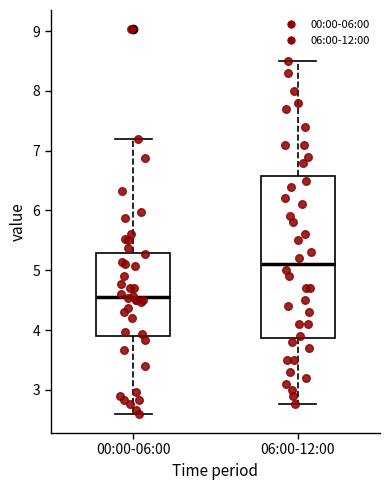

Comparing the boxes themselves (not the whiskers), which one is the tallest?

06:00-12:00